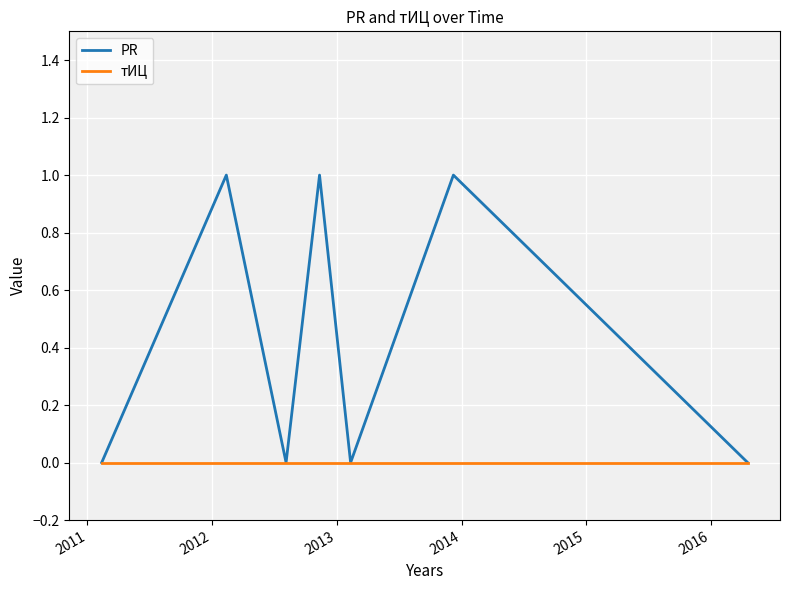

Which series has the largest total across all categories?

PR